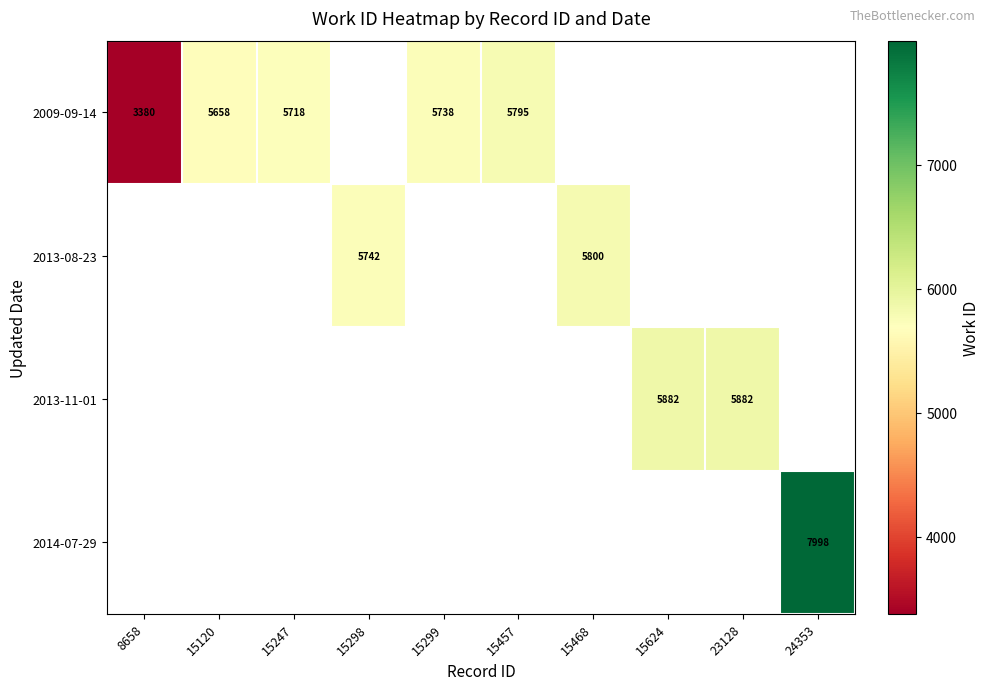

The value of 2009-09-14 at 15457 is 2520. True or false?

False